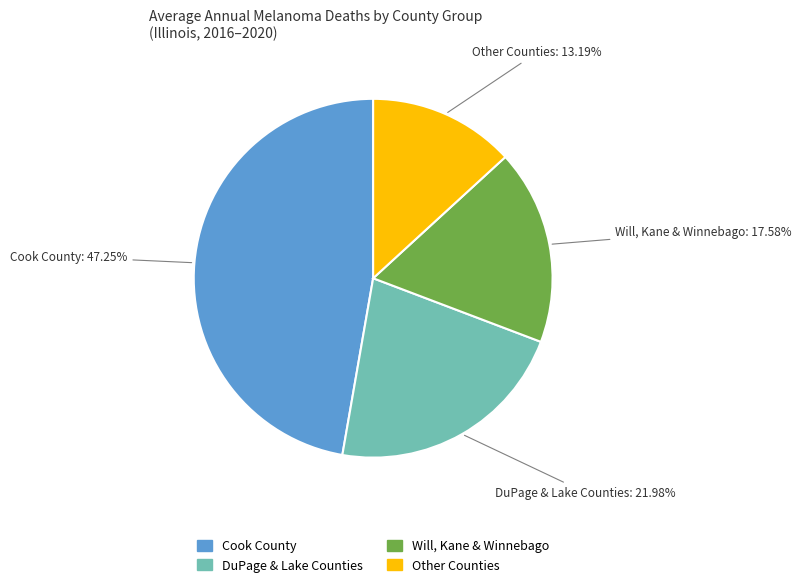

Is there a majority slice in this chart?

No